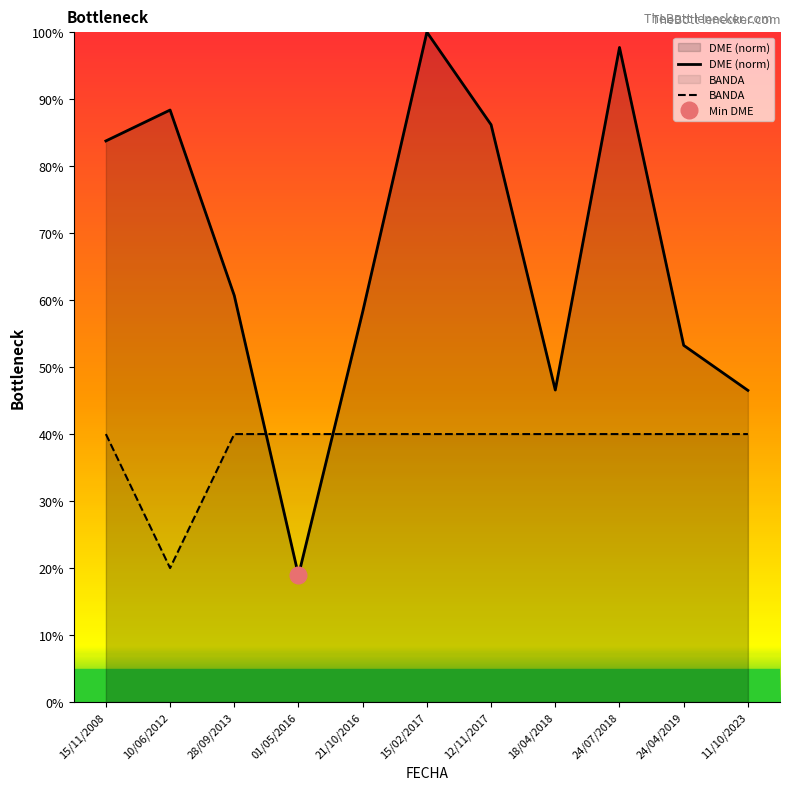

Which has a higher value, 10/06/2012 or 01/05/2016?

10/06/2012